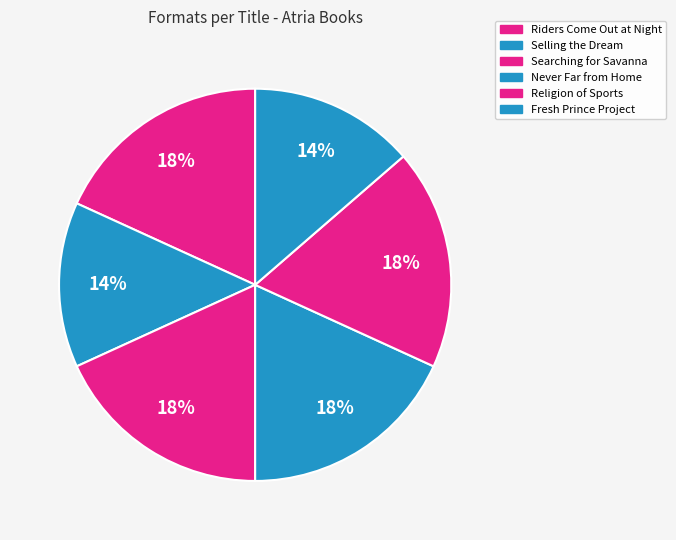

True or false: Religion of Sports accounts for 18% of the total.

True